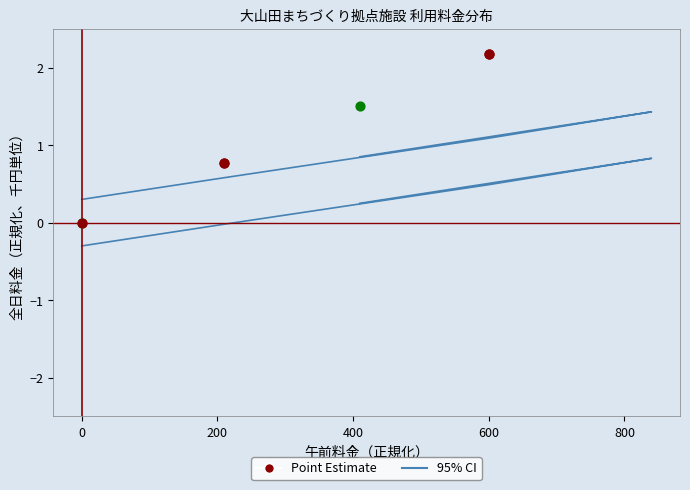

What is the change in value from 400 to 600?

+0.5